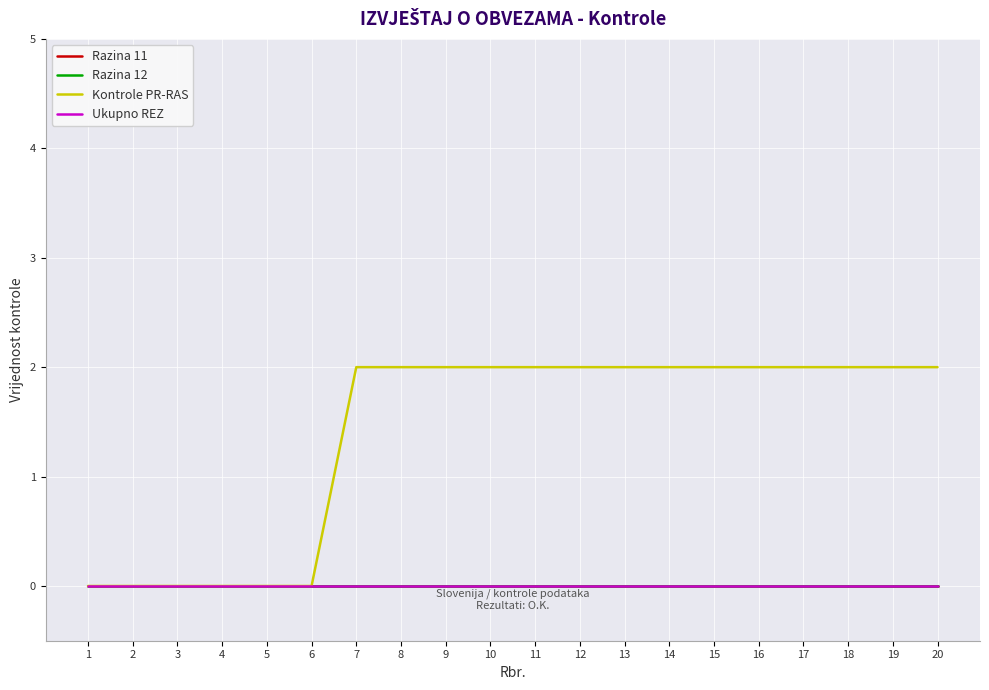

What is the difference between the highest and lowest values at 19?

2